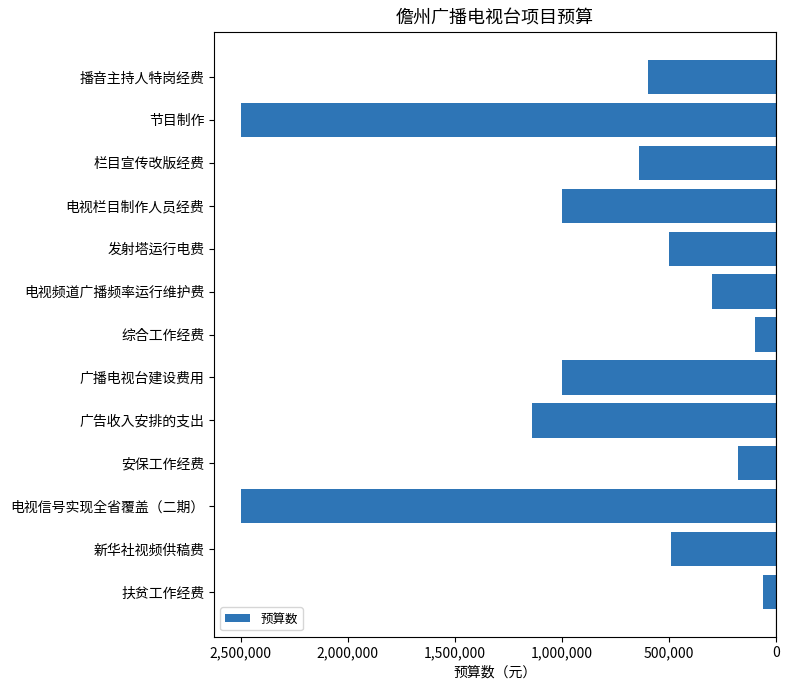

Are the bars horizontal?

Yes